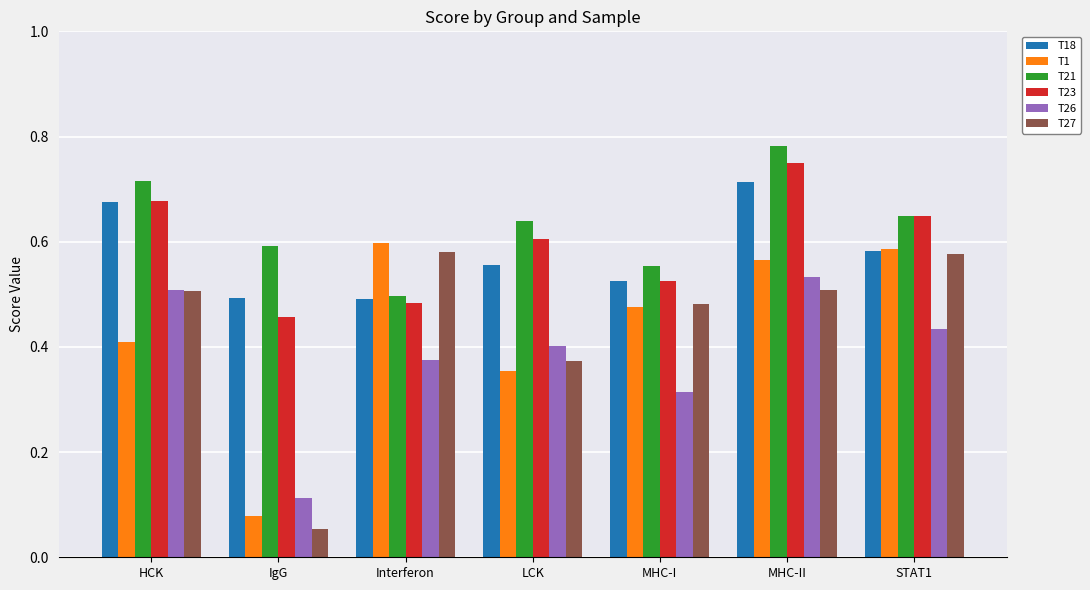

True or false: T21 has a value of 0.3 at Interferon.

False